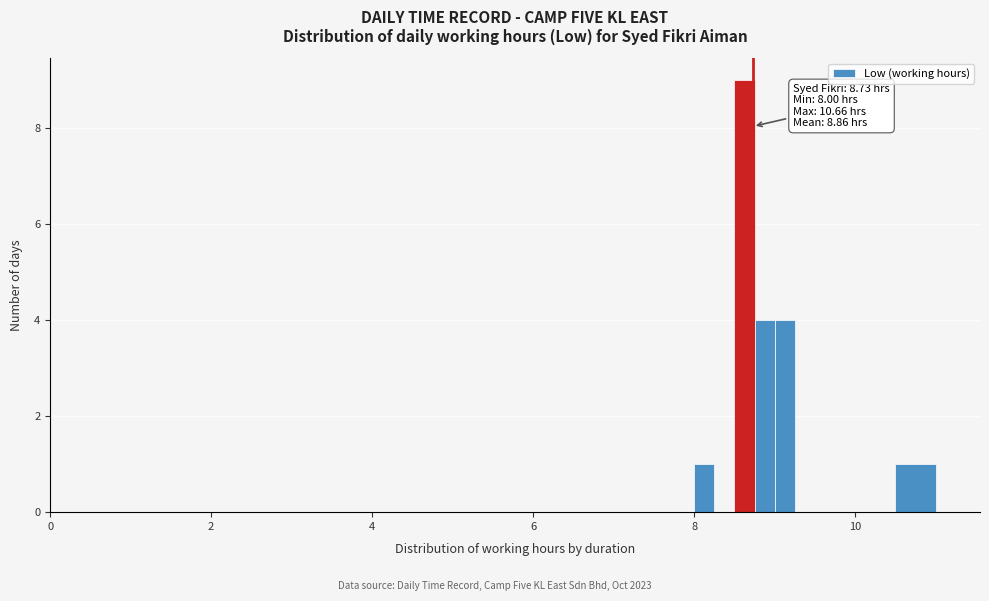

Around what value on the x-axis is the tallest bar? Give the approximate position of its centre, as read against the axis.

8.6